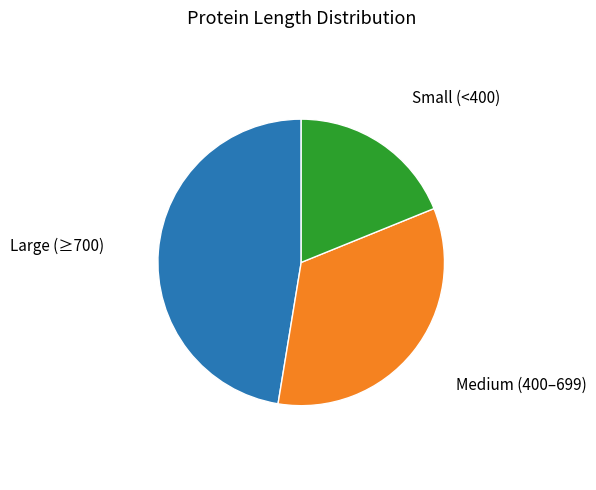

Is there any slice that represents more than half of the pie?

No